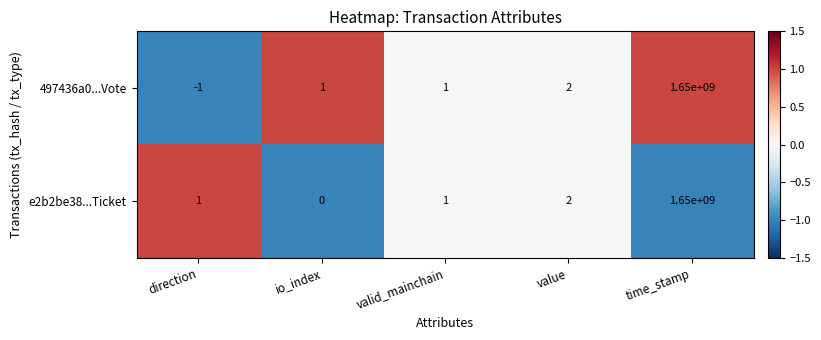

Reading right to left, extract all data points from this chart.

497436a0...Vote: time_stamp=1650000000	value=2	valid_mainchain=1	io_index=1	direction=-1
e2b2be38...Ticket: time_stamp=1650000000	value=2	valid_mainchain=1	io_index=0	direction=1